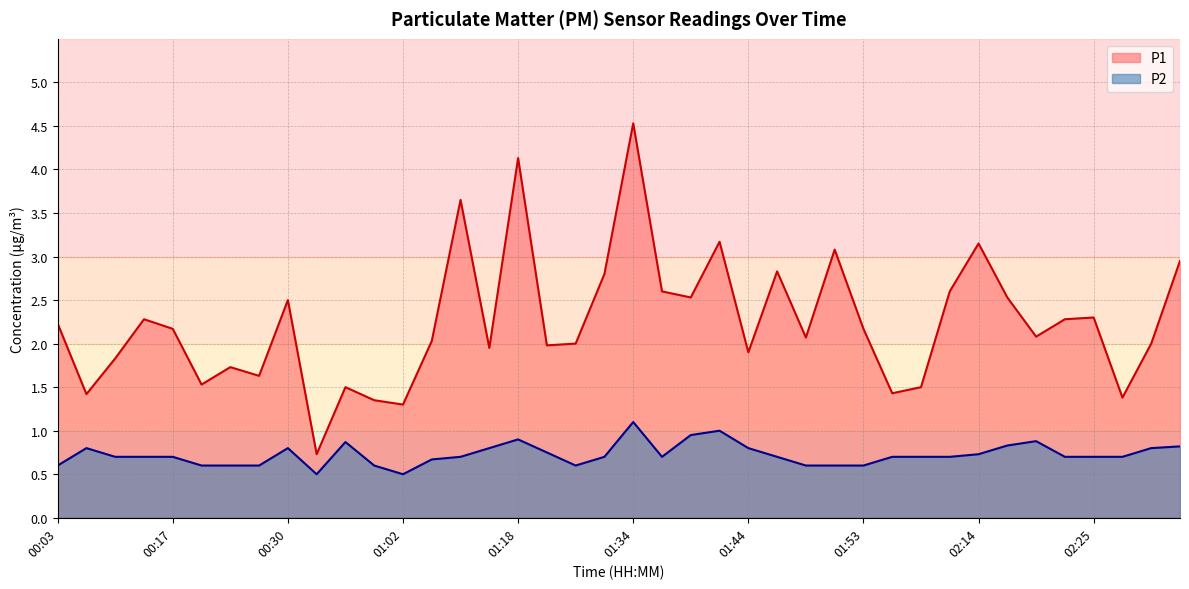

How many data points in P1 are above 2?

23